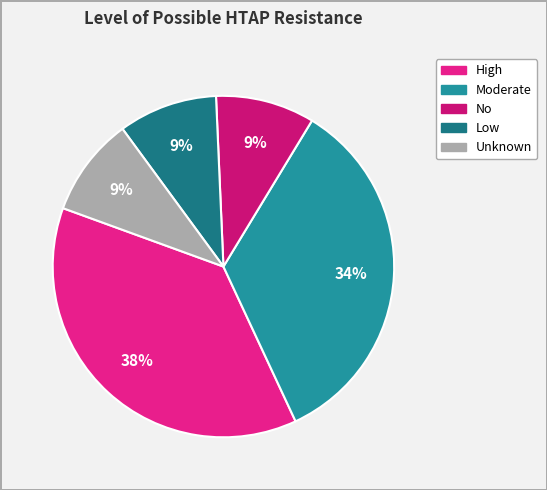

How many segments does this pie chart have?

5